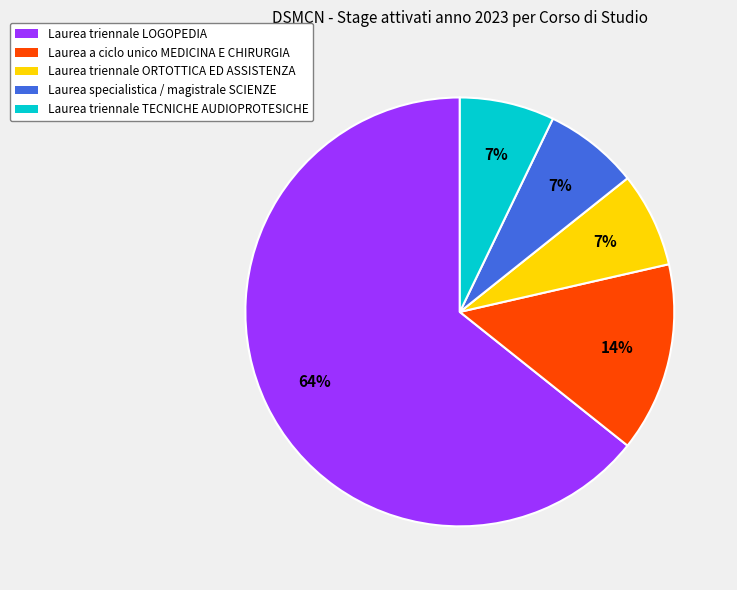

Is it true that Laurea specialistica / magistrale SCIENZE is 1% of the pie?

False